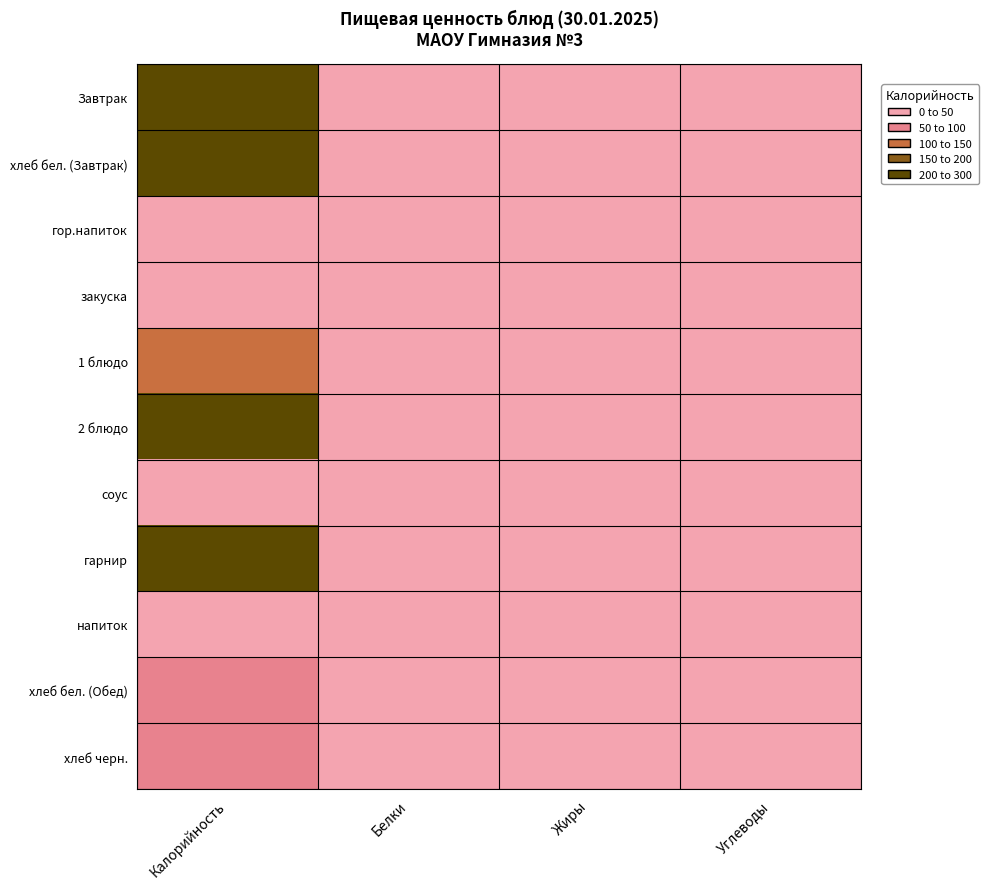

At how many categories does at least one series exceed 261?

1